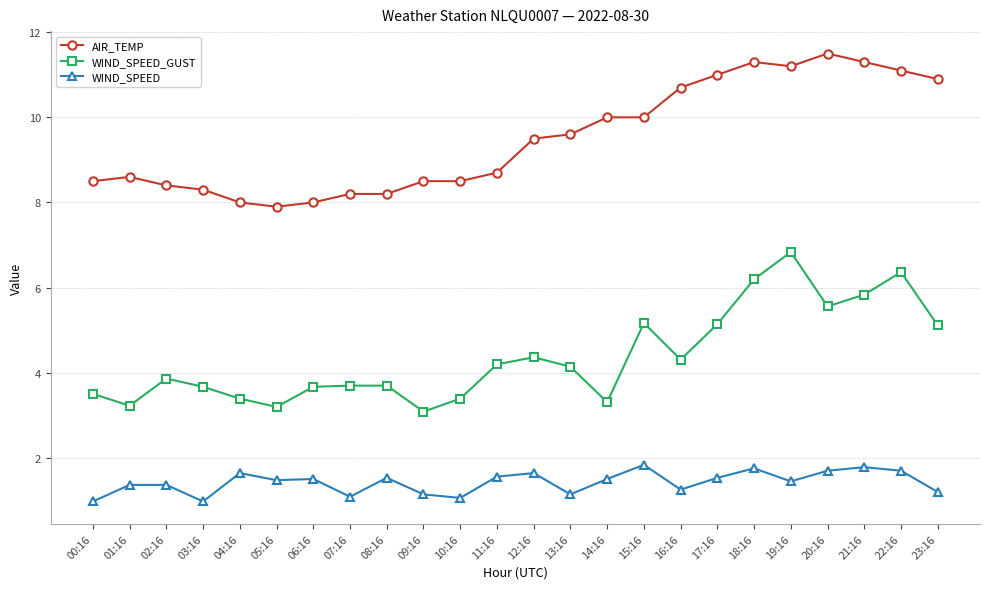

At which label does AIR_TEMP reach its peak?

20:16